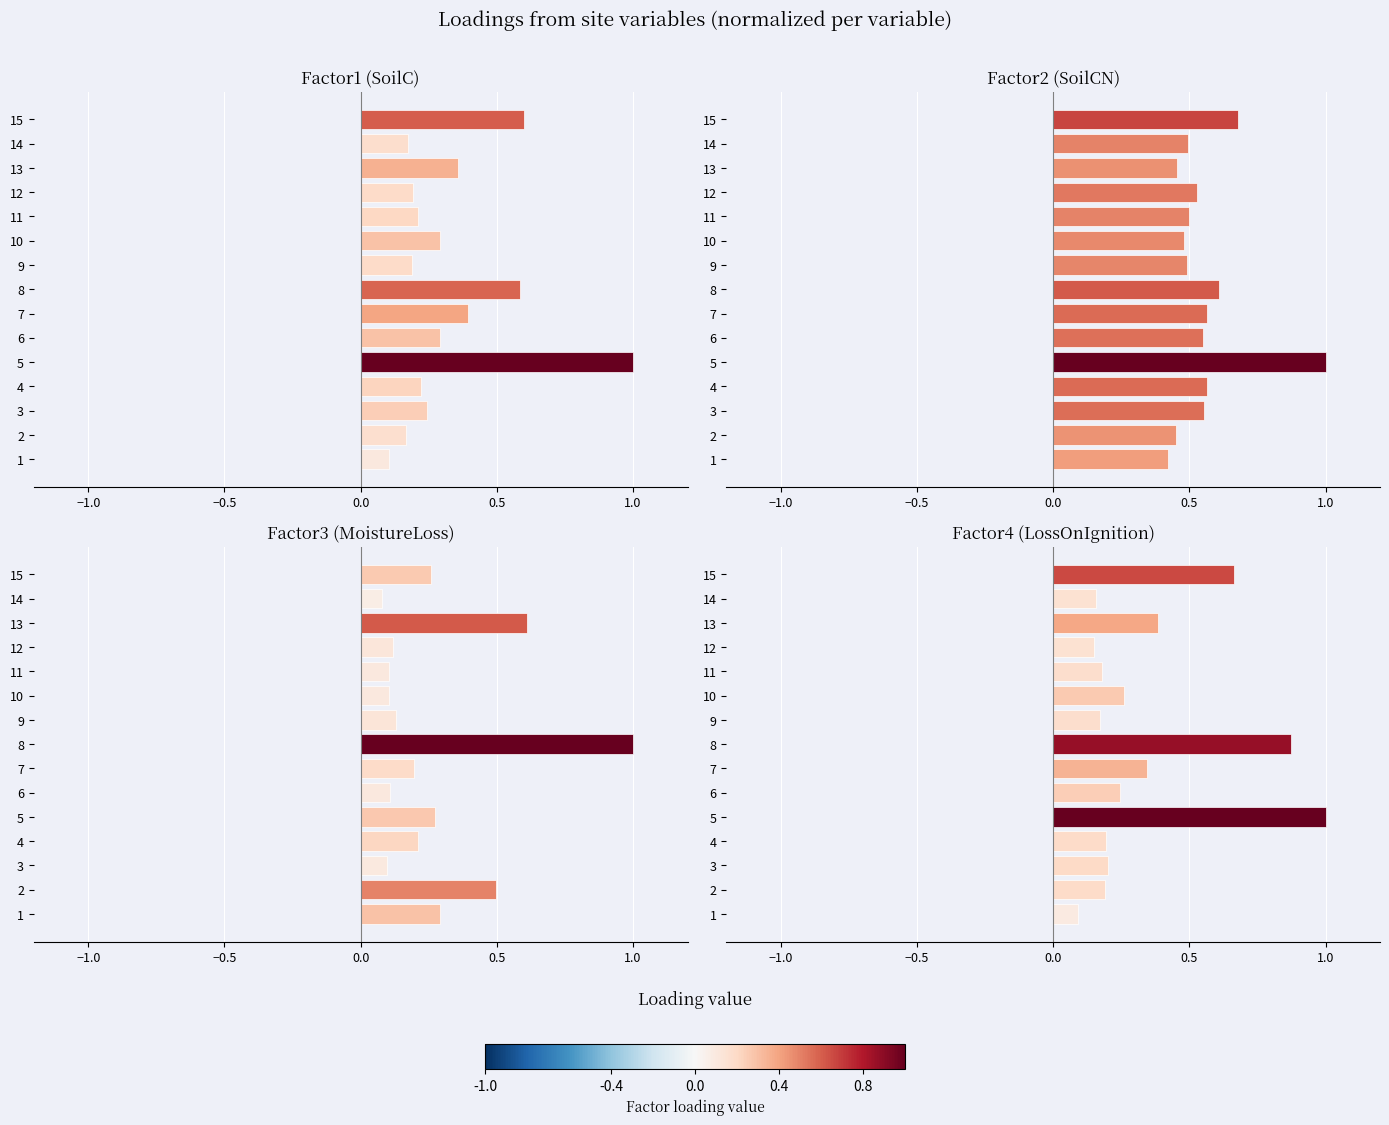

Which series has the largest total across all categories?

SoilCN